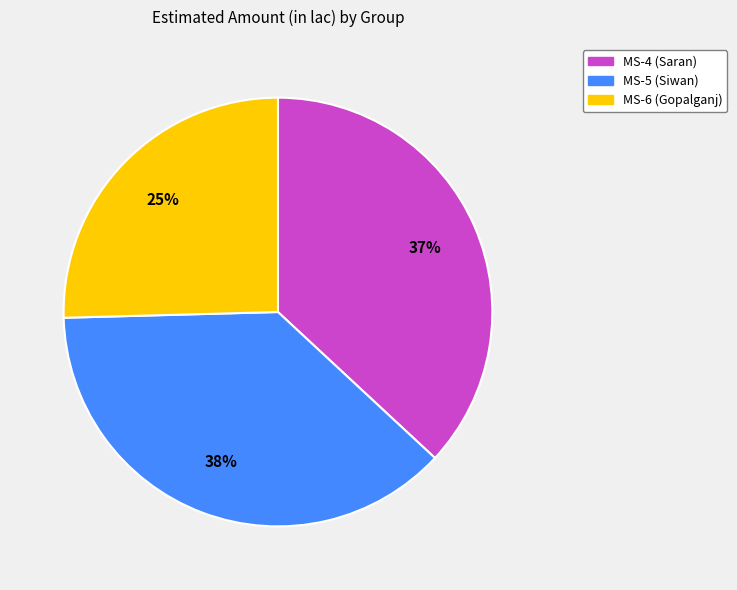

To the nearest percent, what is the average slice percentage?

33%